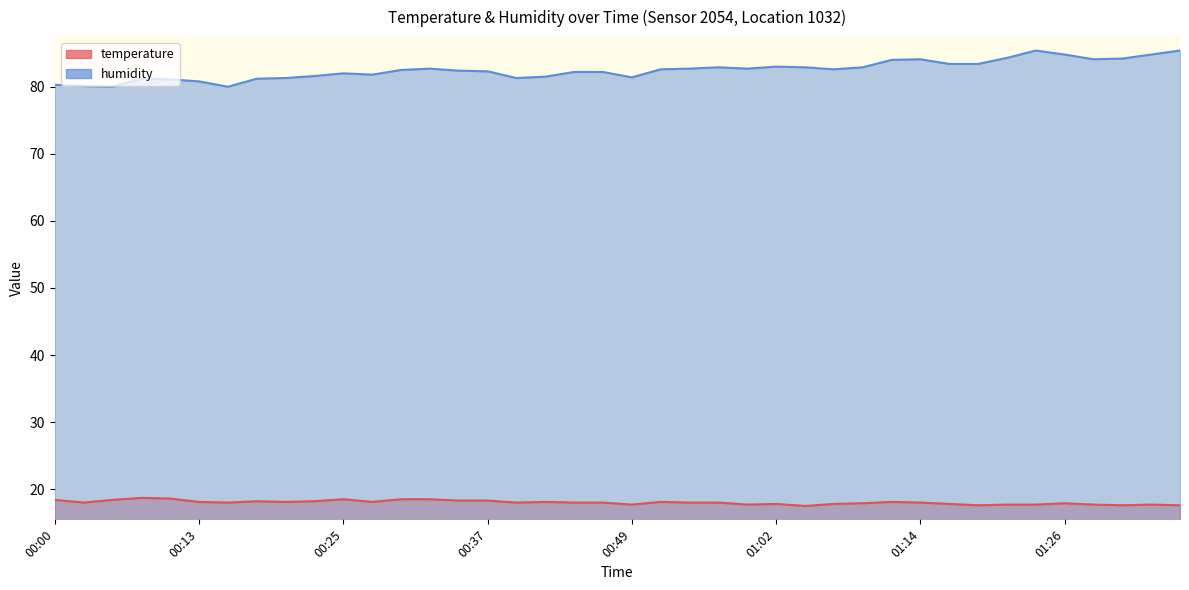

What is the total value across all series at 00:54?

100.7